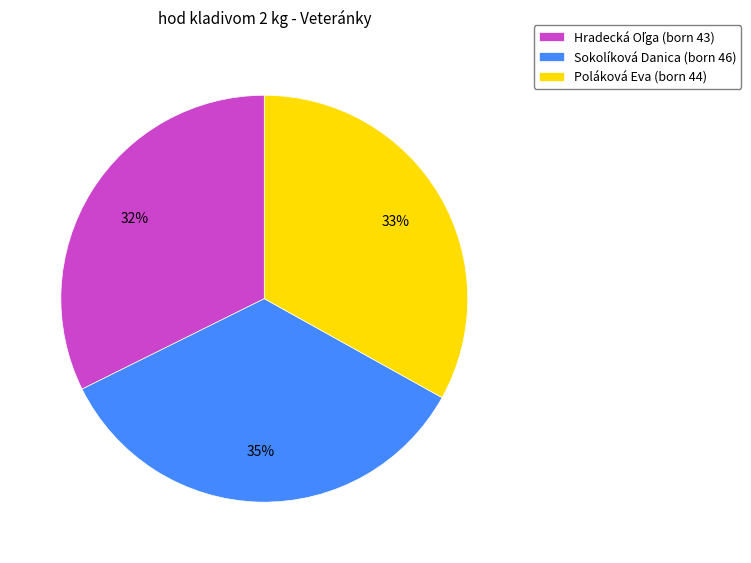

How many segments does this pie chart have?

3